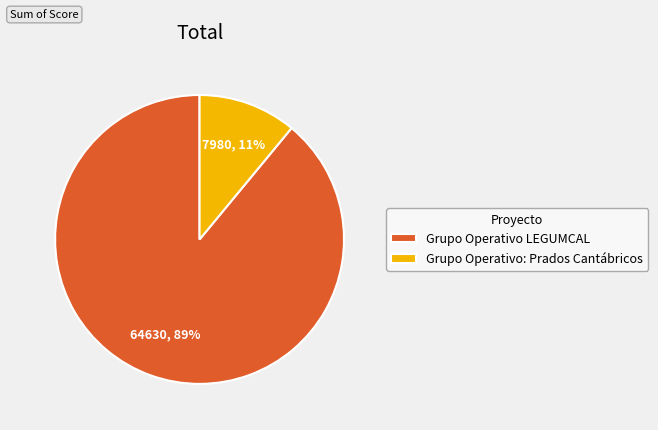

How many slices are in this pie chart?

2